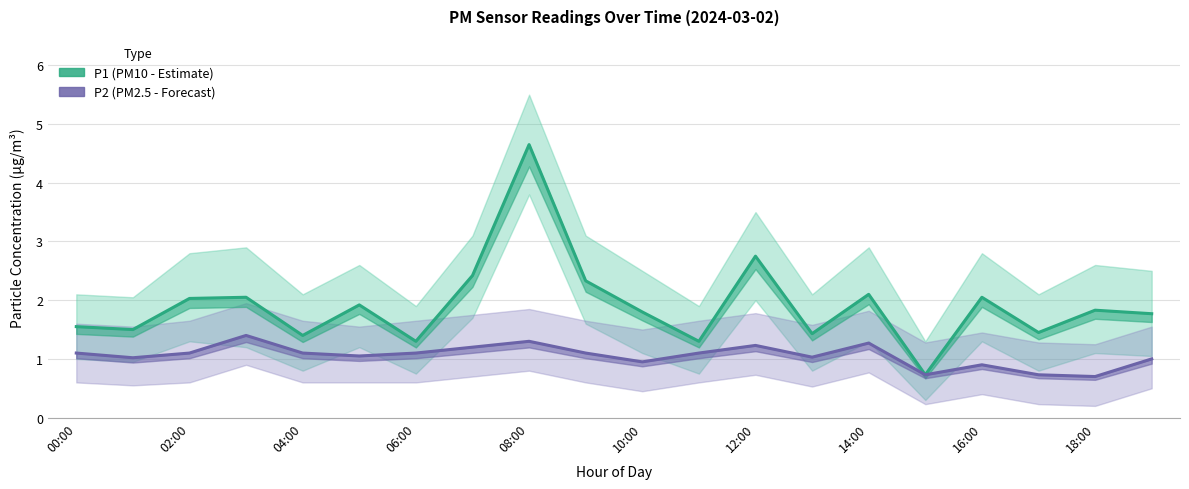

At which label does P2 first exceed 1?

00:00